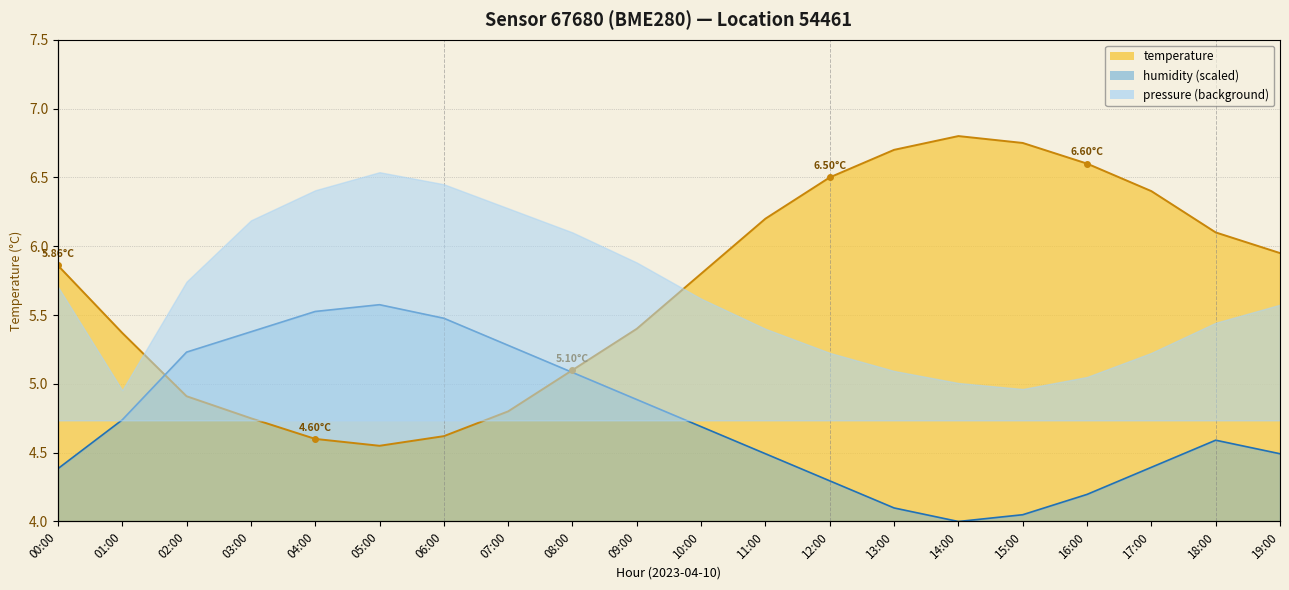

What is the highest value of the temperature series?

6.8